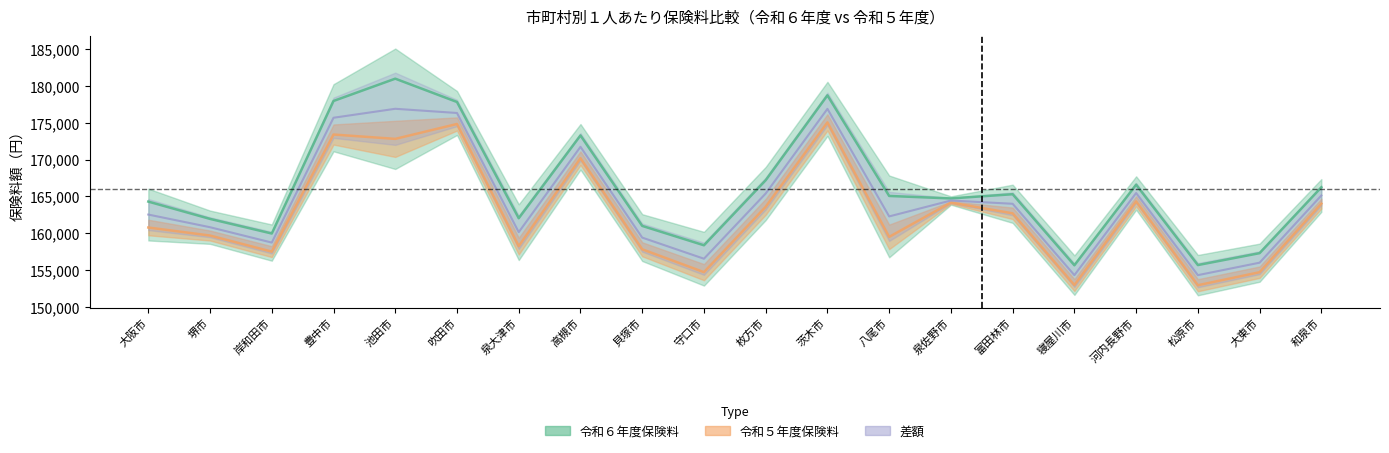

Between 吹田市 and 大東市, which series saw the biggest shift?

令和６年度保険料